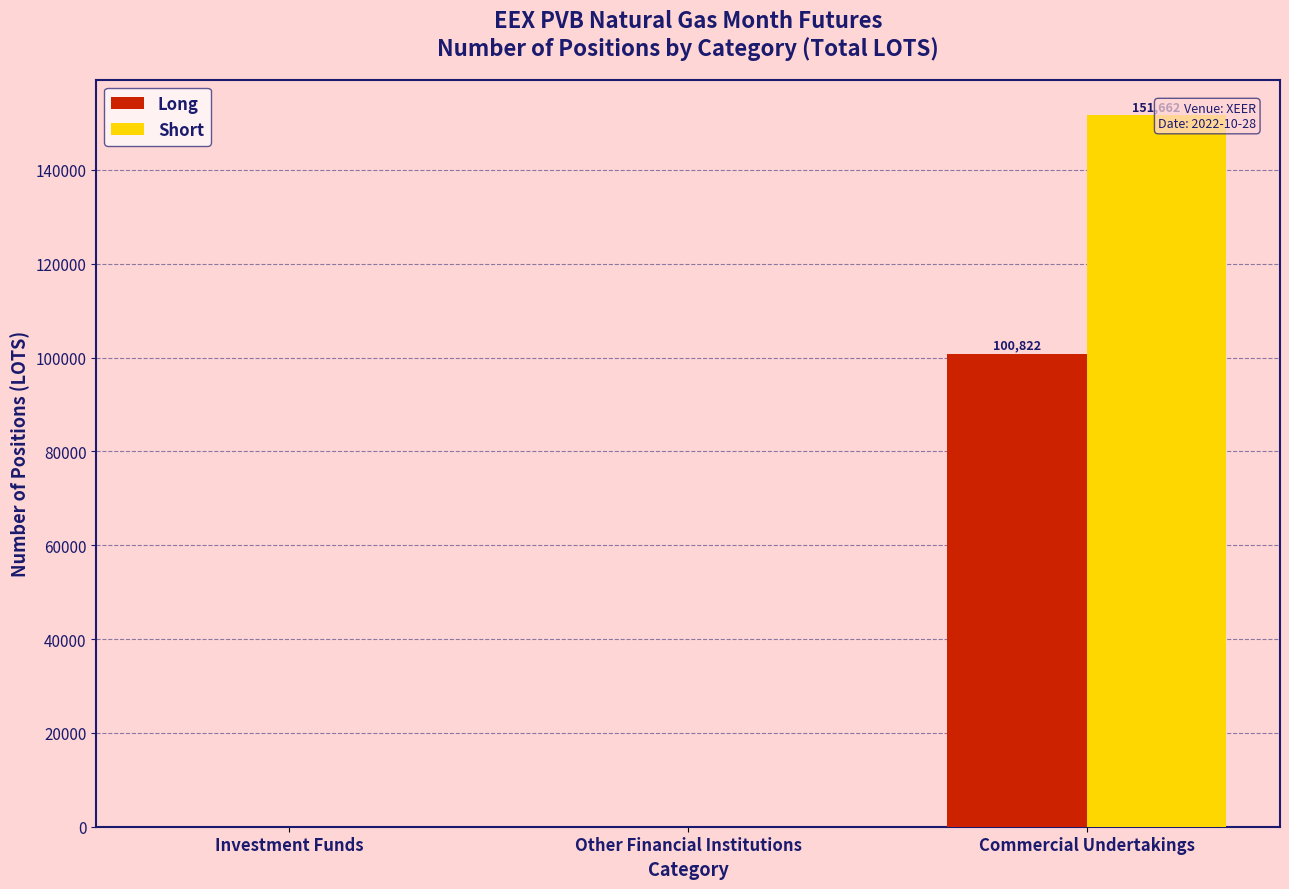

Is the value of Short at Commercial Undertakings greater than the value of Long at Other Financial Institutions?

Yes